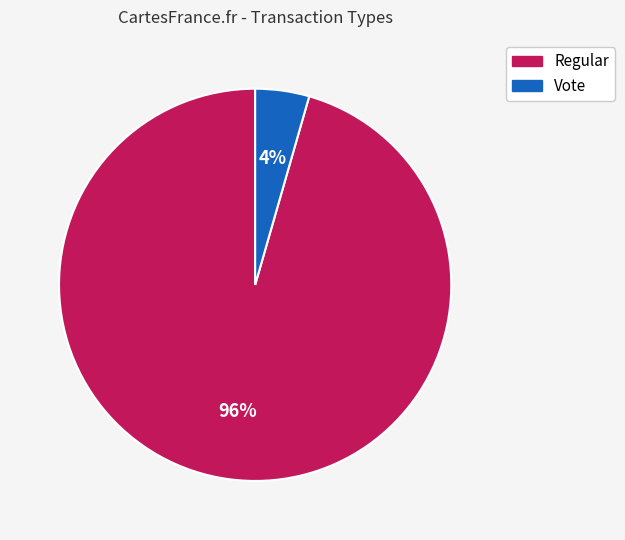

To the nearest percent, what portion does Vote represent?

4%